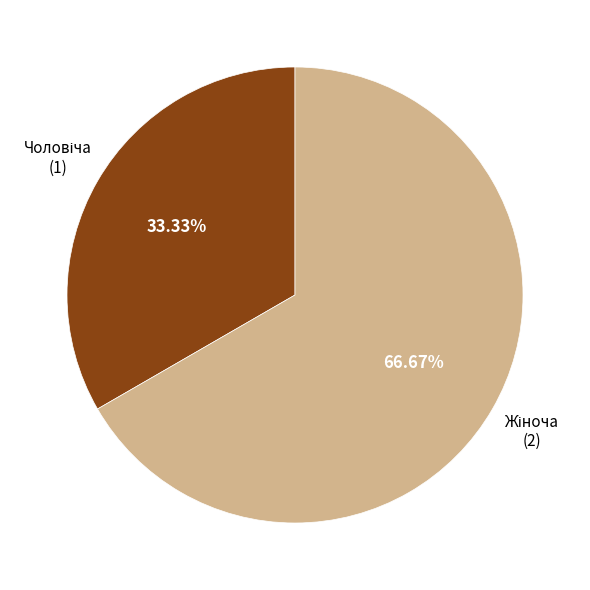

Is there a majority slice in this chart?

Yes